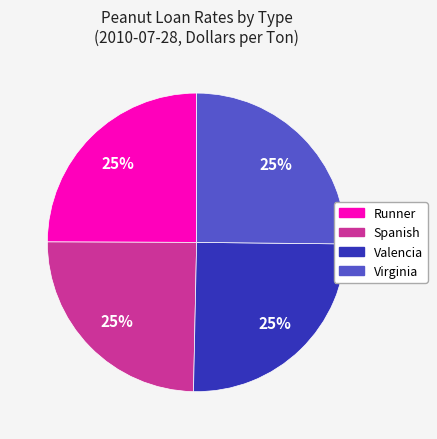

Is there any slice that represents more than half of the pie?

No